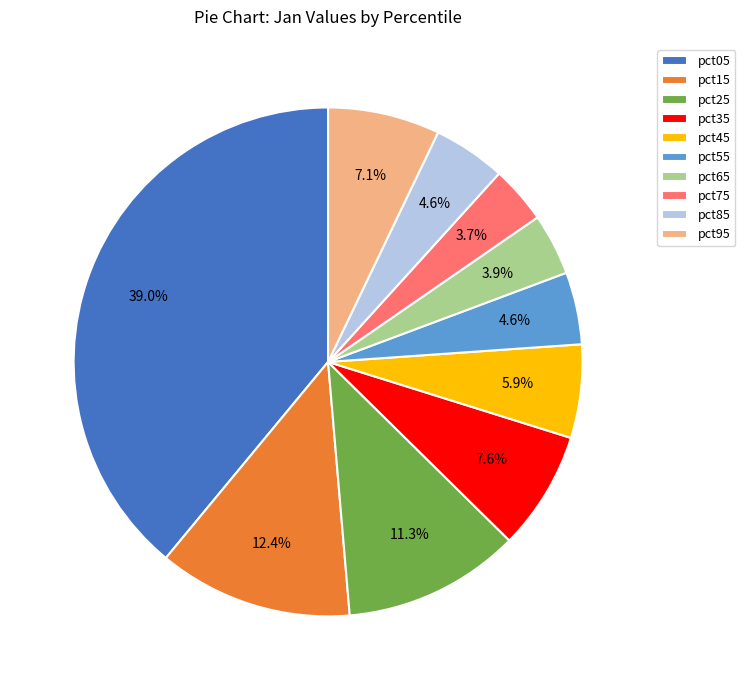

Combined, do pct05 and pct55 account for over 50%?

No